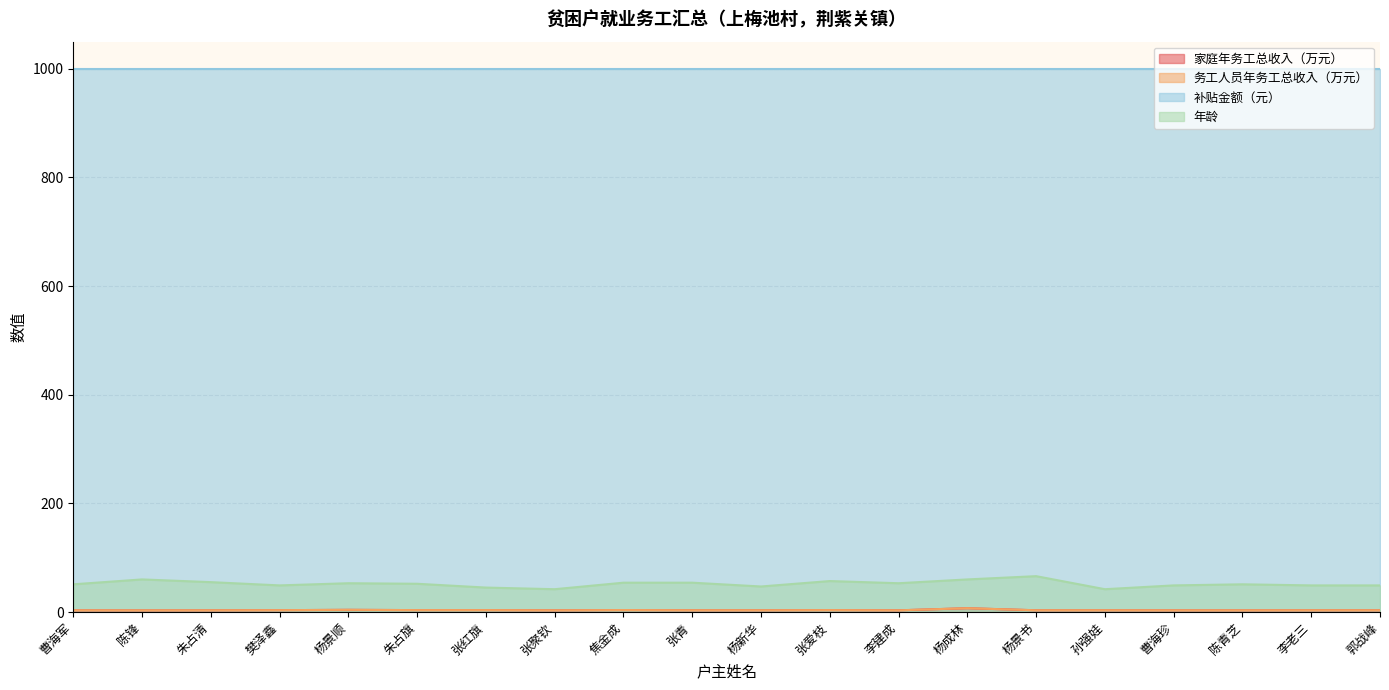

At which category is the sum across all series the highest?

杨成林